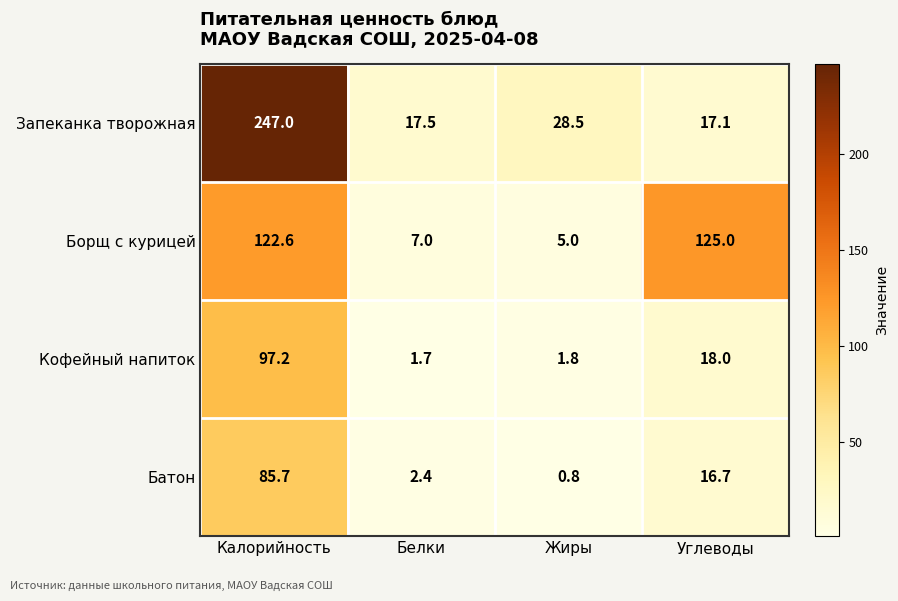

Count the number of data series in this chart.

4